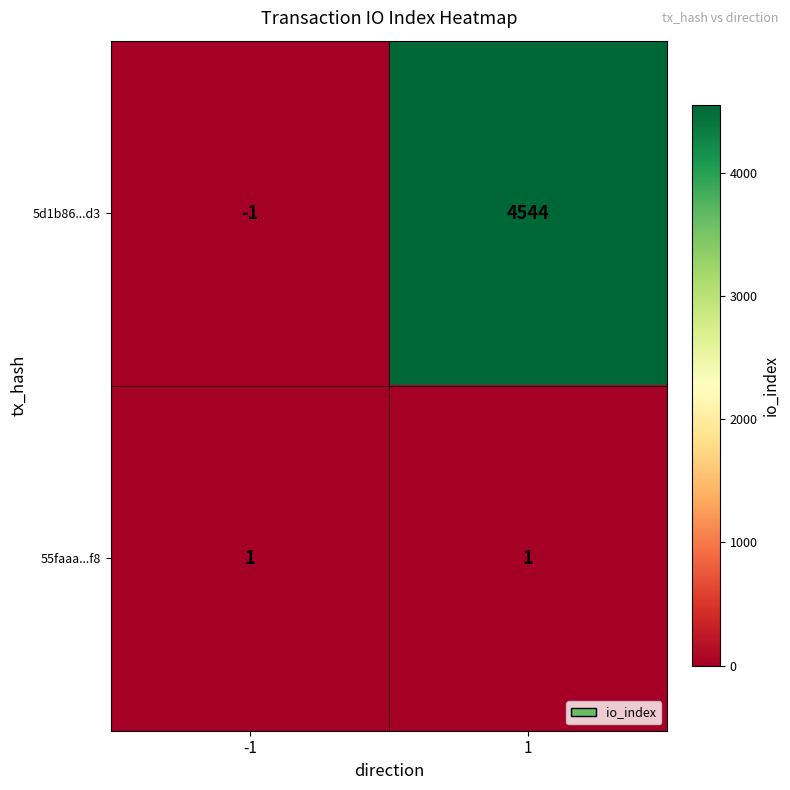

List the series in order of their overall mean, highest first.

5d1b86...d3, 55faaa...f8